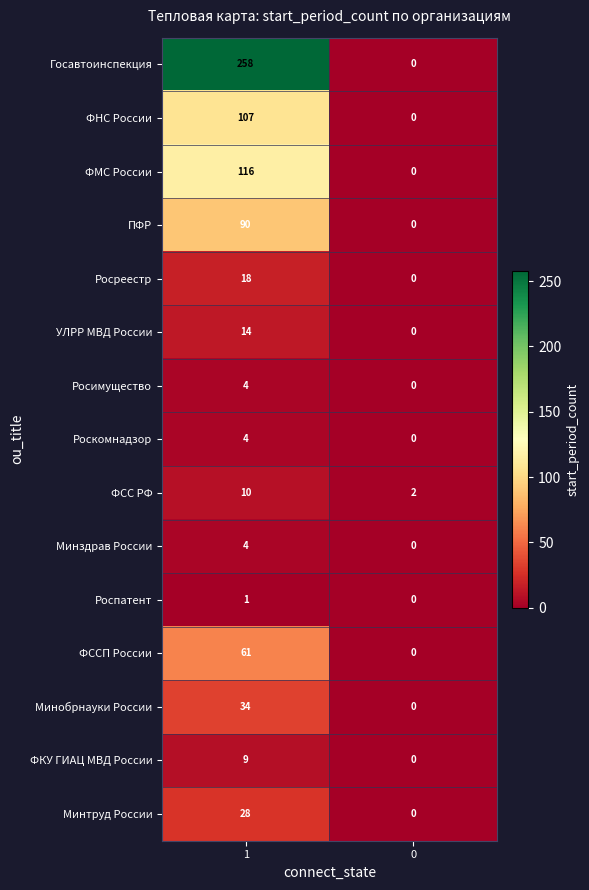

Which series has the largest range (max minus min)?

Госавтоинспекция